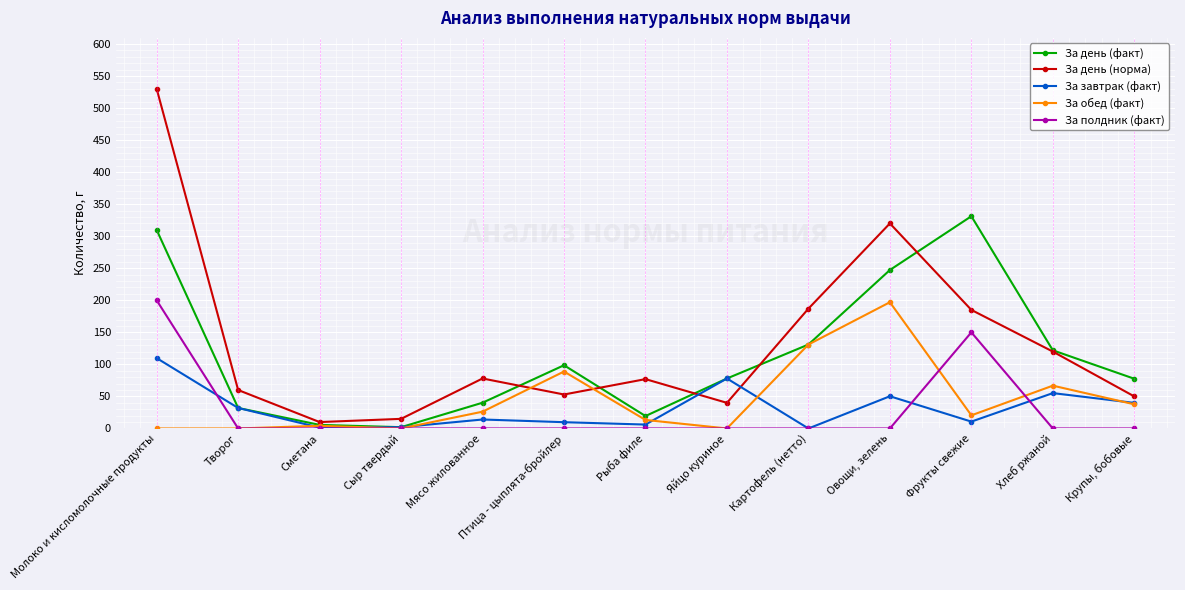

List the labels in order of За день (факт) value, smallest first.

Сыр твердый, Сметана, Рыба филе, Творог, Мясо жилованное, Крупы, бобовые, Яйцо куриное, Птица - цыплята-бройлер, Хлеб ржаной, Картофель (нетто), Овощи, зелень, Молоко и кисломолочные продукты, Фрукты свежие